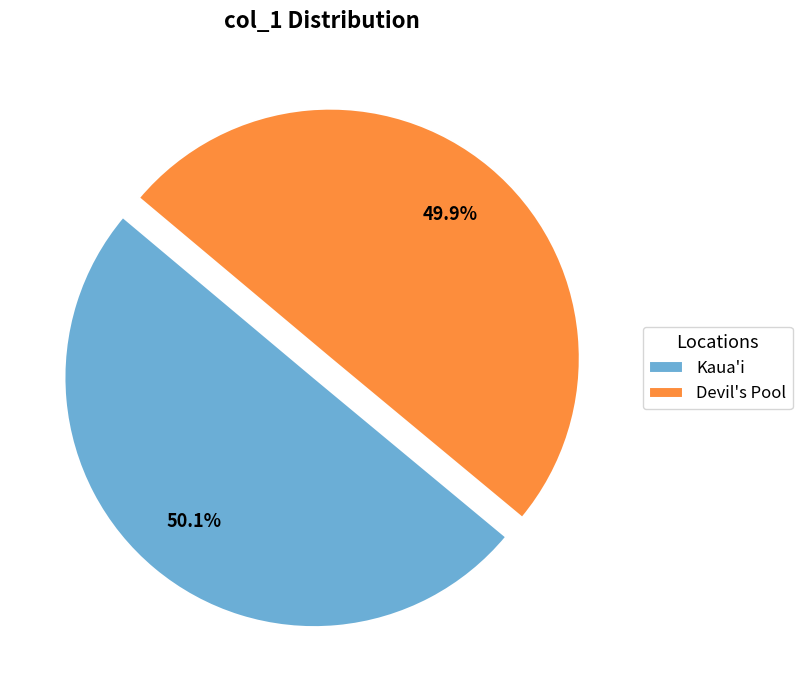

Is there a majority slice in this chart?

Yes